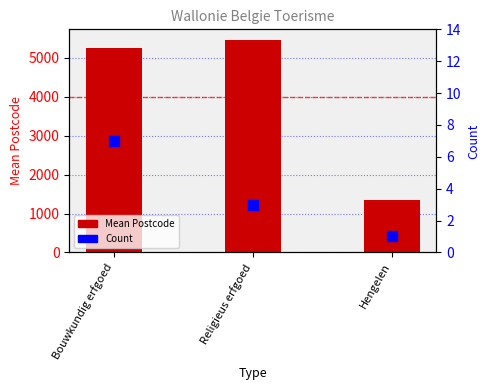

What is the smallest value displayed?

1.0